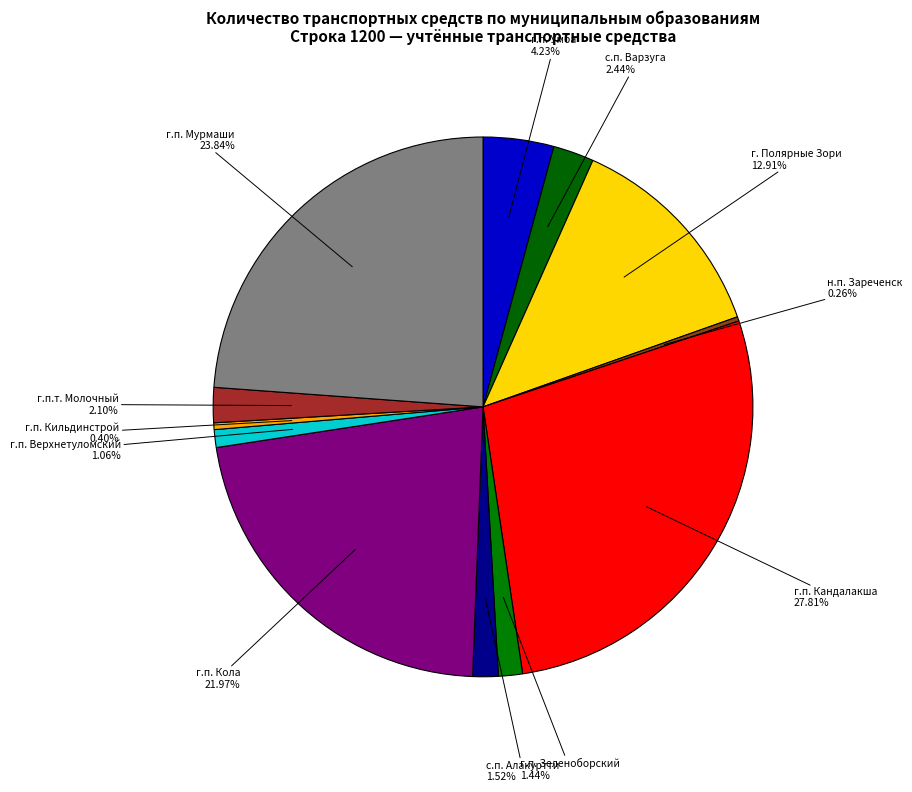

Between г.п. Мурмаши and г.п. Кола, which is larger?

г.п. Мурмаши